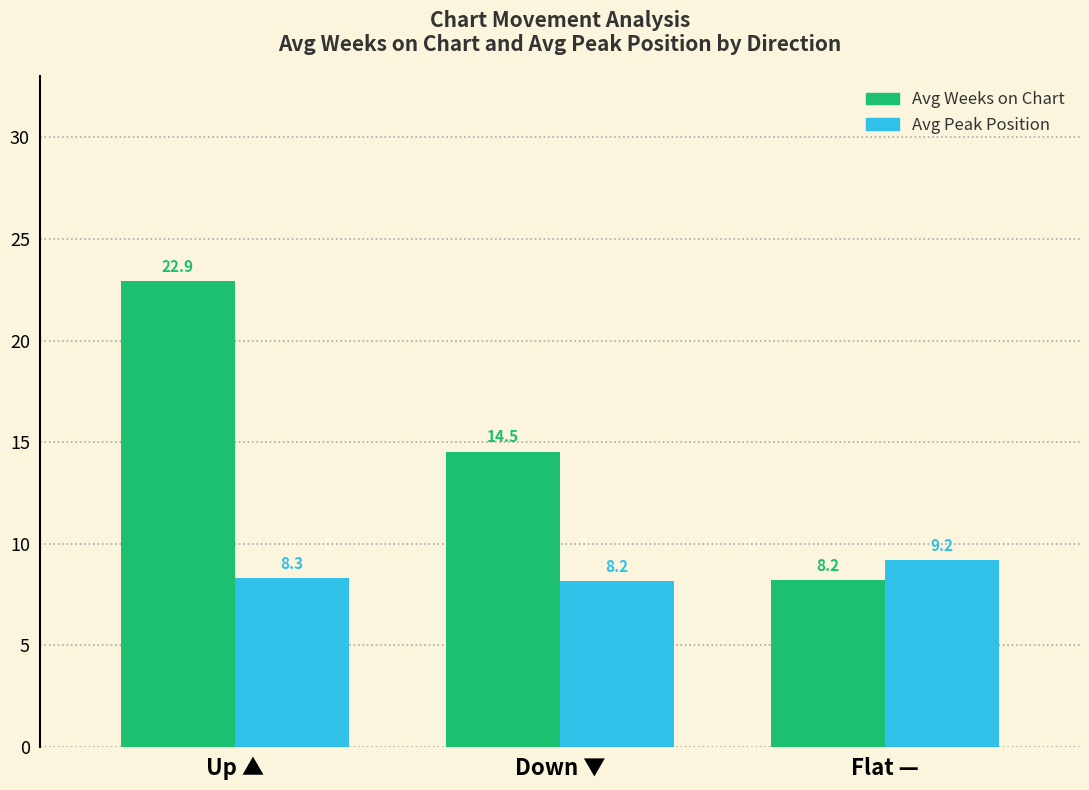

List the series in order of their peak value, highest first.

Avg Weeks on Chart, Avg Peak Position